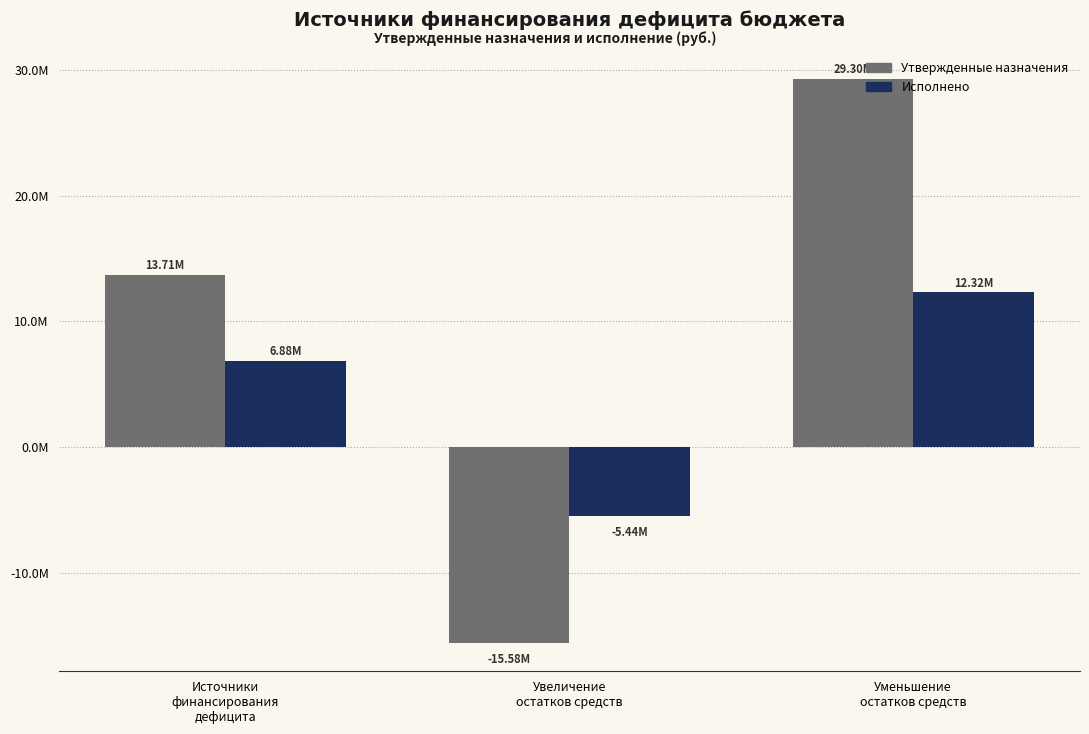

Reading left to right, what are all the values shown in this chart?

Утвержденные назначения: Источники
финансирования
дефицита=13705139.3	Увеличение
остатков средств=-15580669.0	Уменьшение
остатков средств=29299605.2
Исполнено: Источники
финансирования
дефицита=6881325.3	Увеличение
остатков средств=-5443364.0	Уменьшение
остатков средств=12324689.3